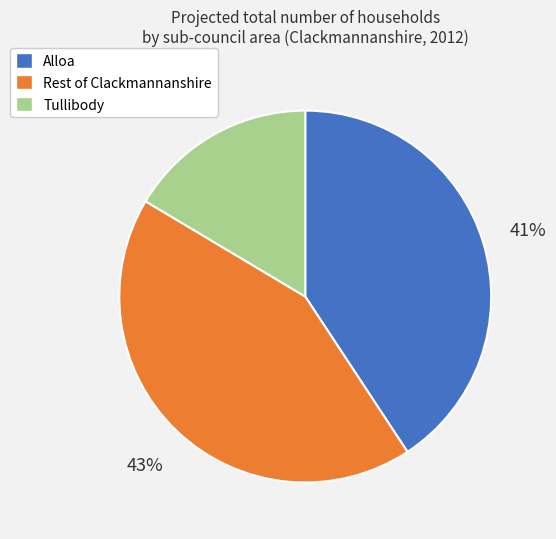

How many slices are in this pie chart?

3